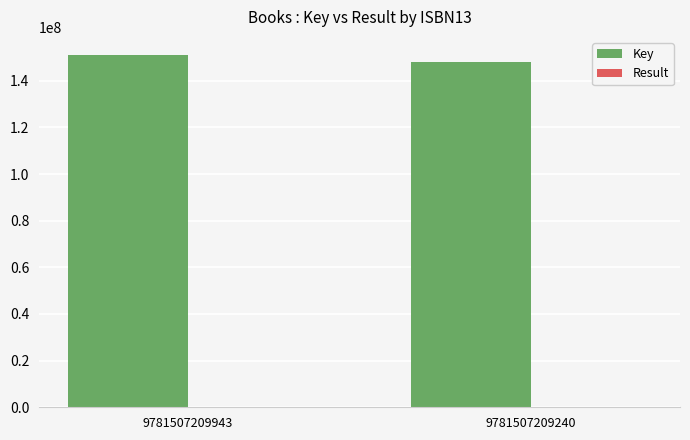

Which series has the largest range (max minus min)?

Key